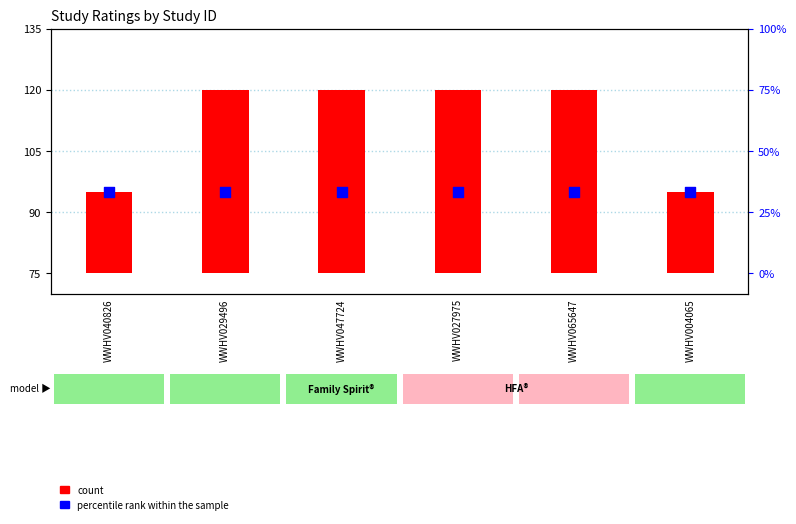

At how many categories does at least one series exceed 93?

6